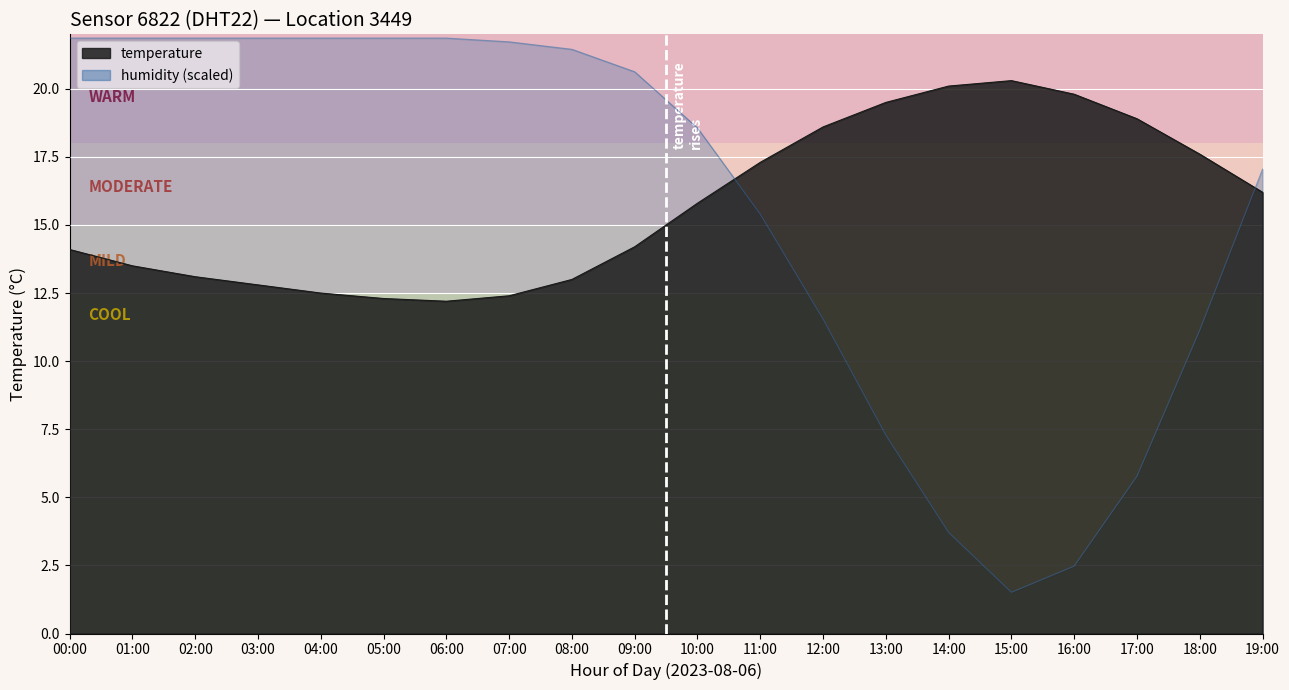

What is the value of the temperature point at the 16th from the left?

20.3